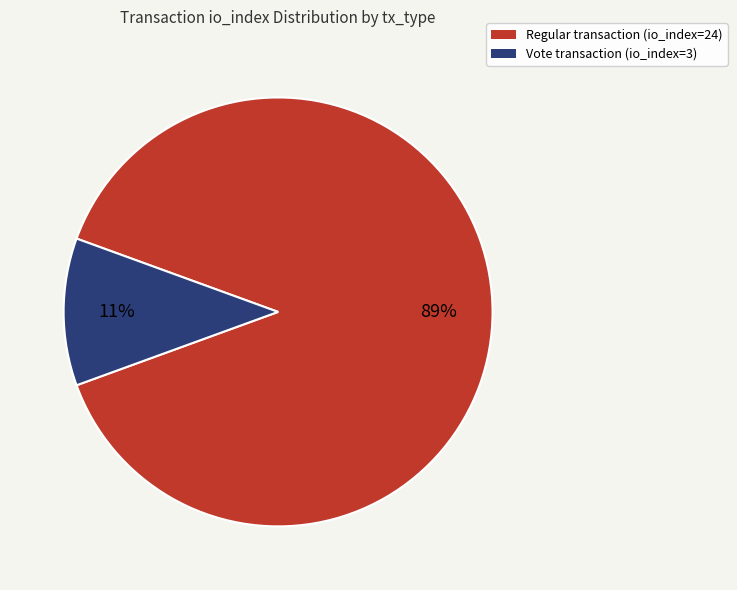

Is there any slice that represents more than half of the pie?

Yes